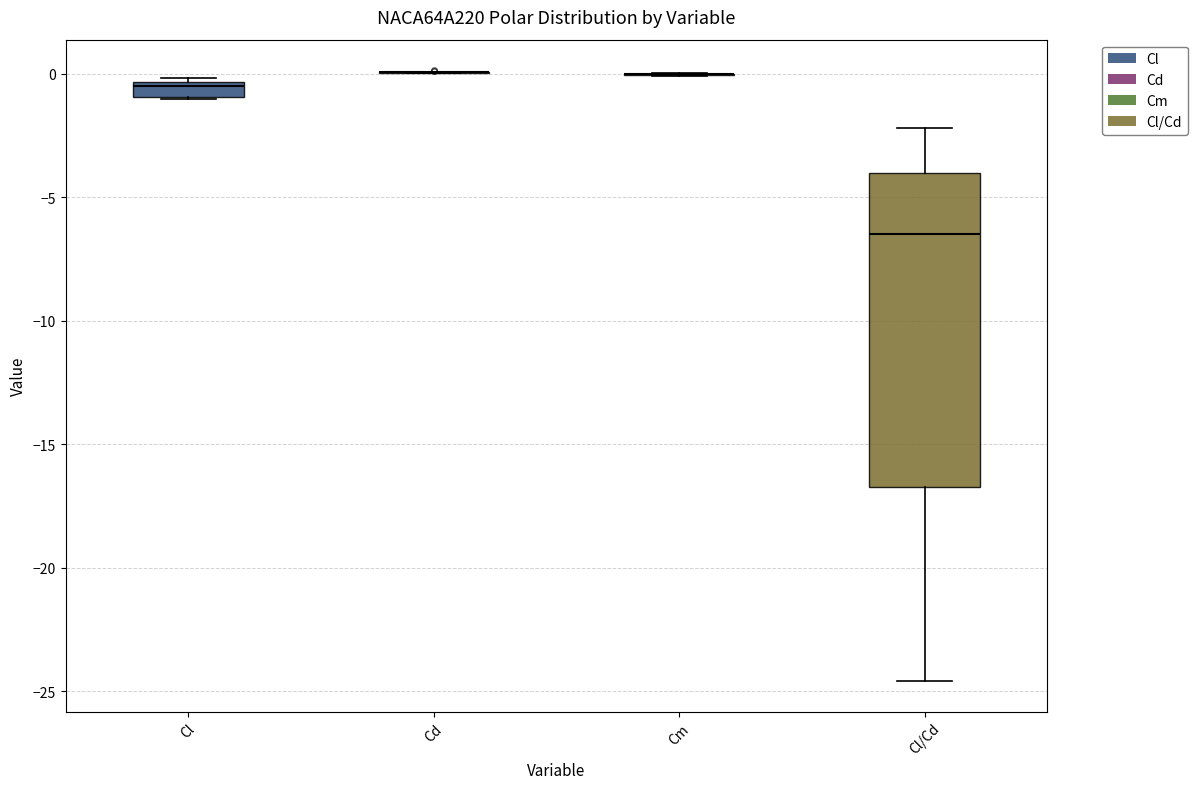

Comparing the boxes themselves (not the whiskers), which one is the tallest?

Cl/Cd